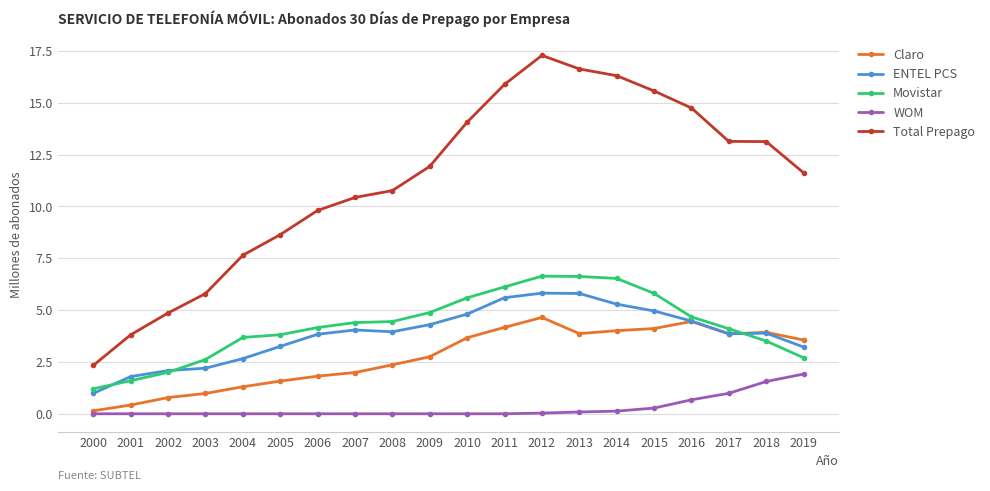

Reading left to right, what are all the values shown in this chart?

Claro: 2000=141970	2001=421313	2002=781396	2003=980215	2004=1303192	2005=1575272	2006=1813782	2007=1990472	2008=2360770	2009=2751596	2010=3666722	2011=4168916	2012=4646547	2013=3864892	2014=4009171	2015=4110579	2016=4451993	2017=3850182	2018=3927762	2019=3556429
ENTEL PCS: 2000=984901	2001=1793926	2002=2082681	2003=2198688	2004=2659508	2005=3250626	2006=3834138	2007=4043111	2008=3954478	2009=4299101	2010=4806883	2011=5597852	2012=5817257	2013=5803308	2014=5286136	2015=4958617	2016=4472316	2017=3865399	2018=3887335	2019=3220254
Movistar: 2000=1206524	2001=1594692	2002=1997362	2003=2616068	2004=3682032	2005=3812215	2006=4158657	2007=4398453	2008=4447667	2009=4882326	2010=5592232	2011=6118443	2012=6637184	2013=6621923	2014=6526806	2015=5805037	2016=4671165	2017=4102683	2018=3507658	2019=2699628
WOM: 2000=0	2001=0	2002=0	2003=0	2004=0	2005=0	2006=0	2007=0	2008=0	2009=0	2010=0	2011=0	2012=33134	2013=85644	2014=127446	2015=275298	2016=673680	2017=987432	2018=1556716	2019=1916742
Total Prepago: 2000=2333395	2001=3809931	2002=4861439	2003=5794971	2004=7644732	2005=8638113	2006=9806577	2007=10432036	2008=10762915	2009=11933023	2010=14065837	2011=15885567	2012=17283257	2013=16629989	2014=16305141	2015=15567968	2016=14746472	2017=13135112	2018=13127449	2019=11619715